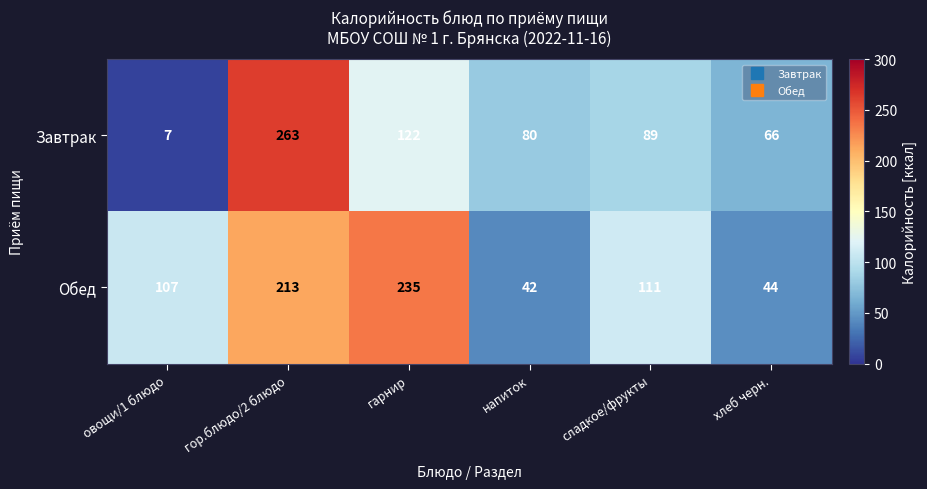

Rank the series at напиток from highest to lowest value.

Завтрак, Обед